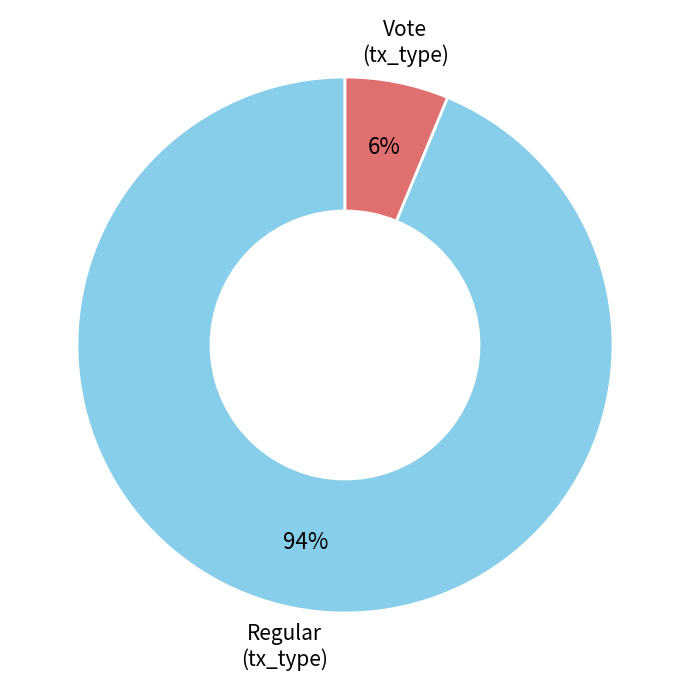

Is there any slice that represents more than half of the pie?

Yes